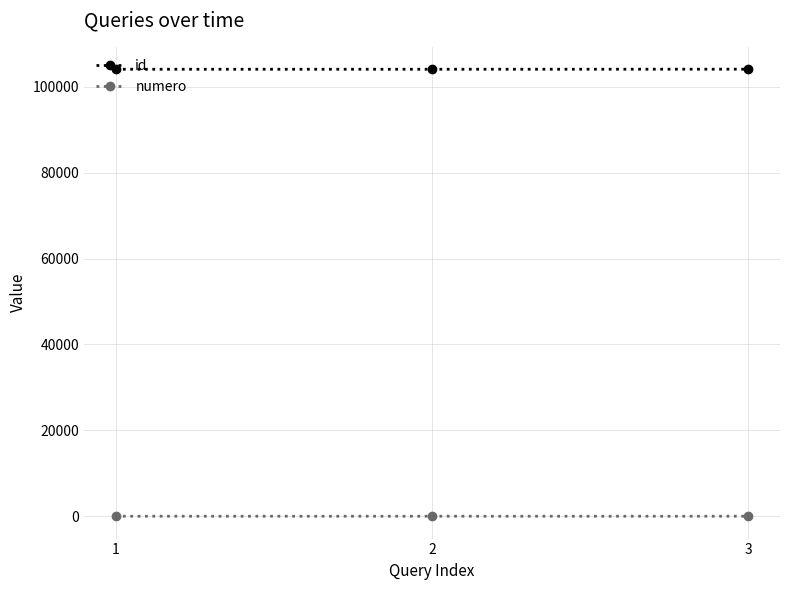

What is the difference between the maximum and minimum values in the id series?

16